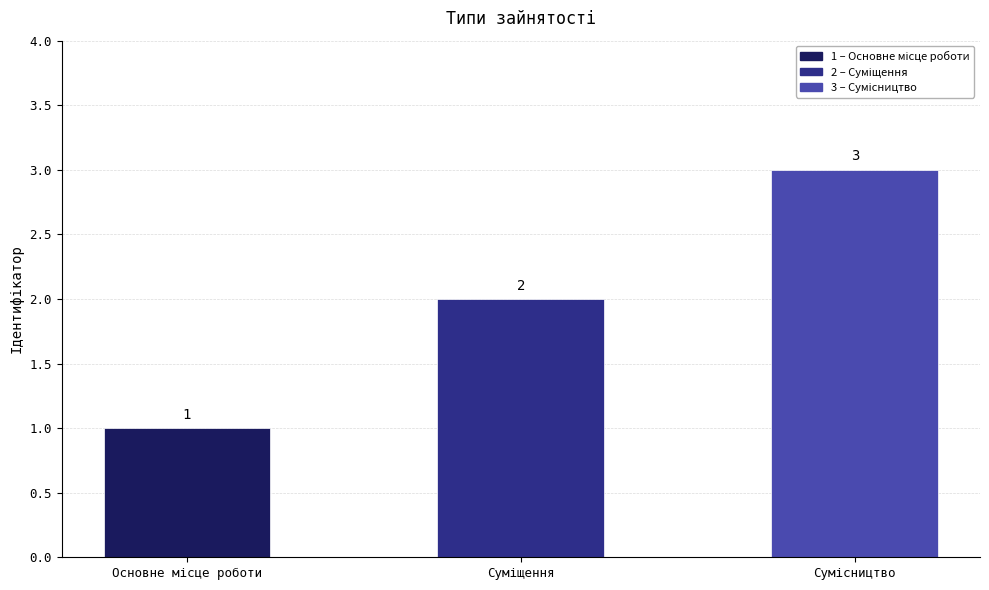

What is the average value?

2